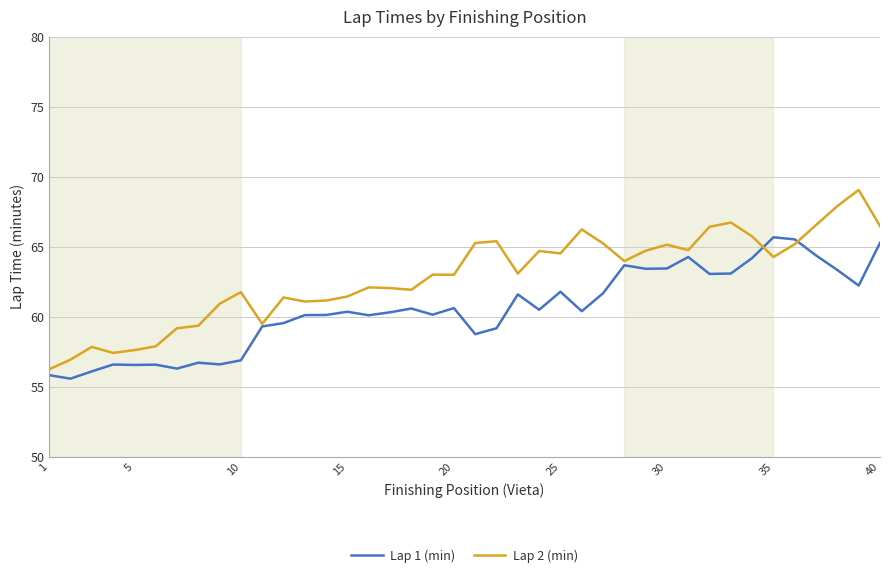

List the series in order of their overall mean, highest first.

Lap 2 (min), Lap 1 (min)